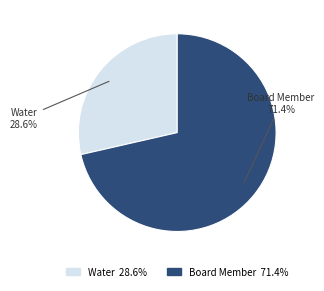

Is it true that Water is 29% of the pie?

True